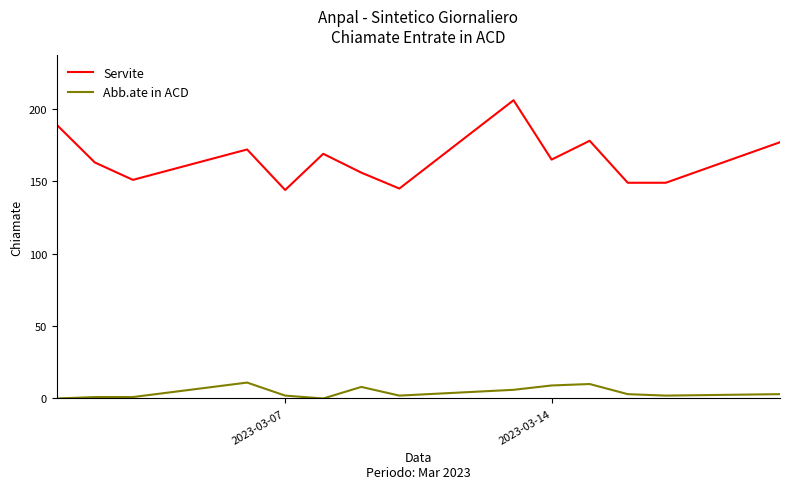

What is the highest value of the Servite series?

206